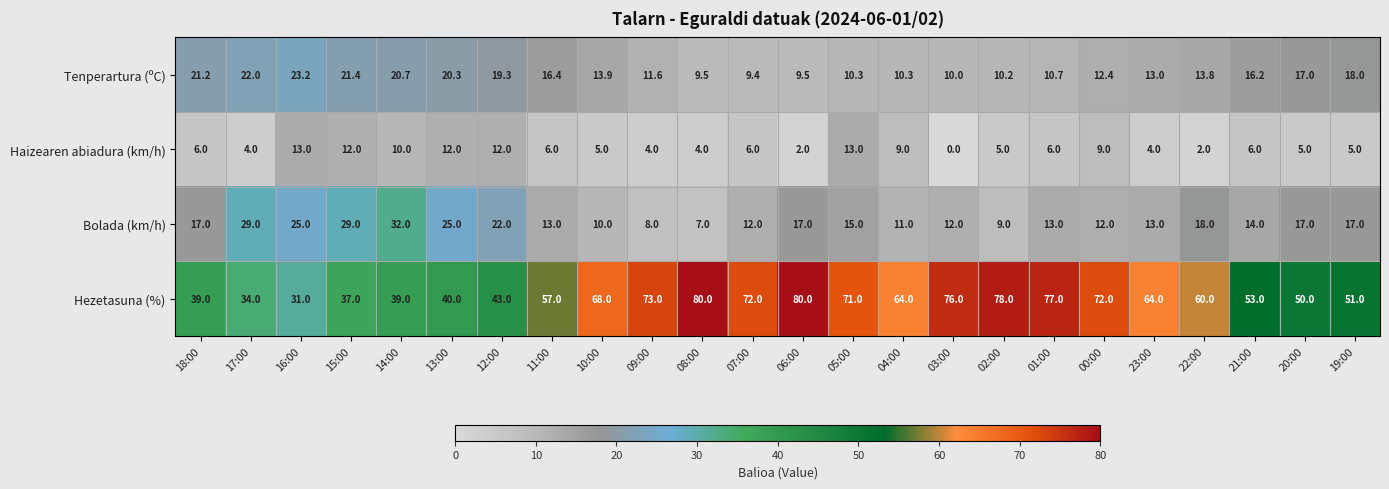

What is the spread (max minus min) of values at 20:00?

45.0